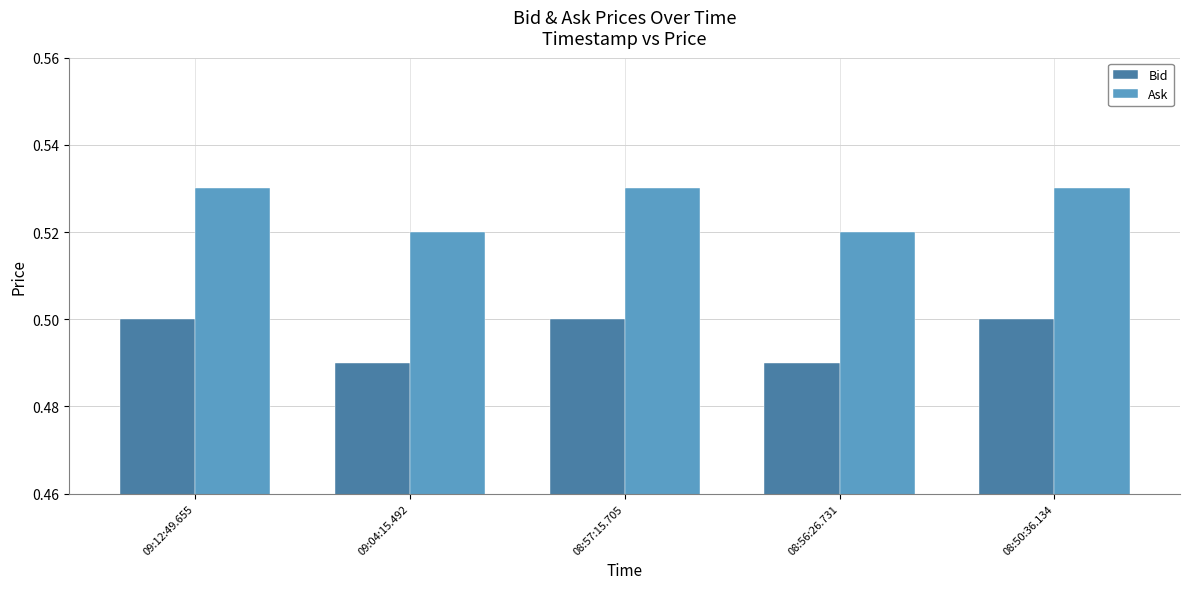

Count the Bid values in the range 0 to 1.

5